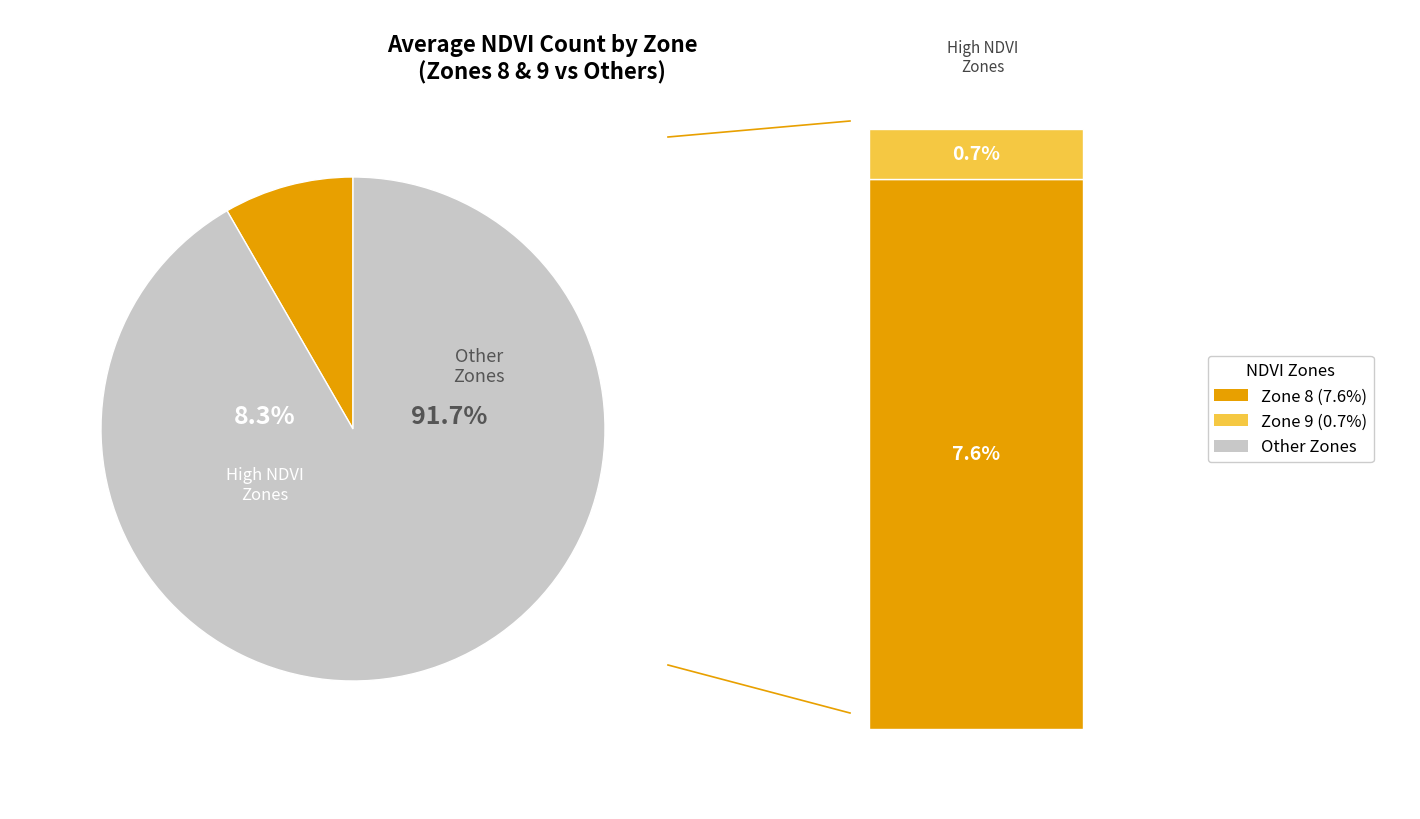

True or false: 7 accounts for 23% of the total.

False